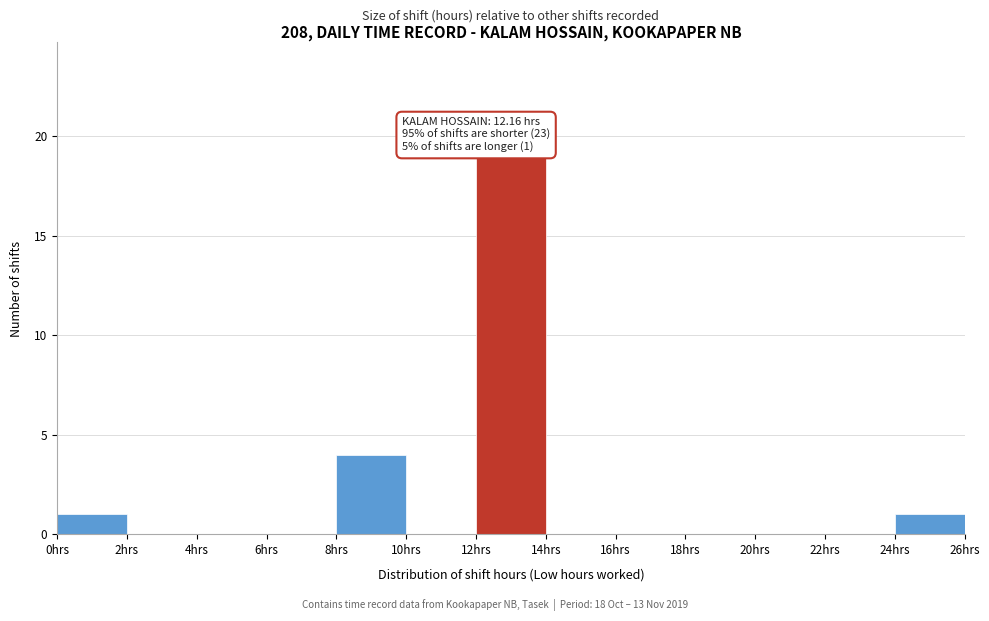

Over which range of the x-axis is the bar tallest?

12 to 14